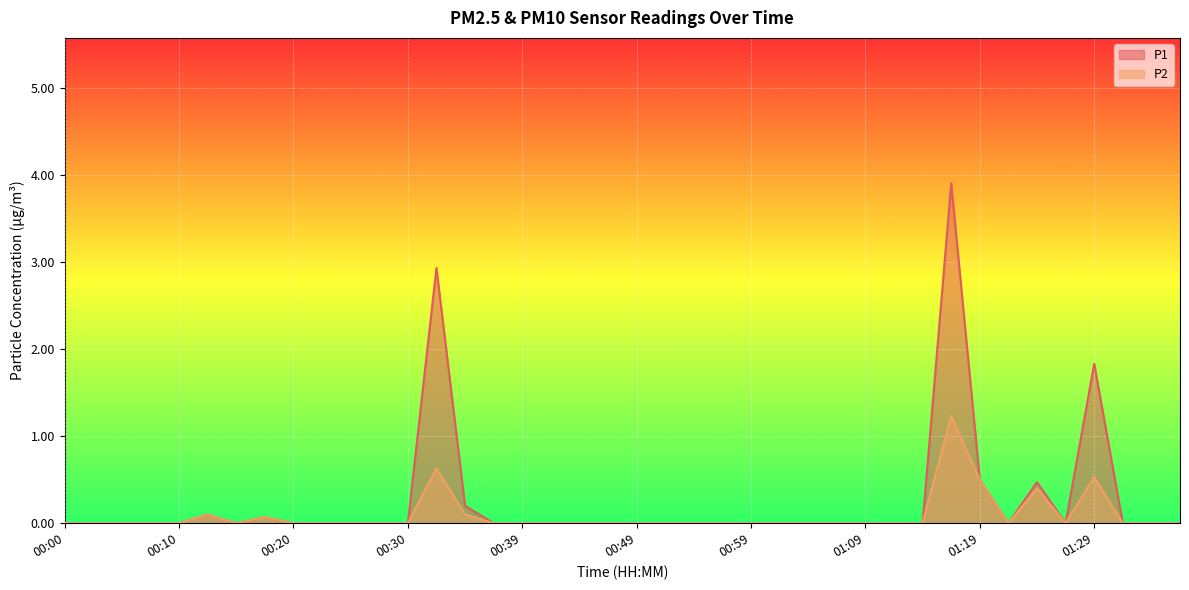

Is it true that P1 equals 0.0 at 00:27?

True